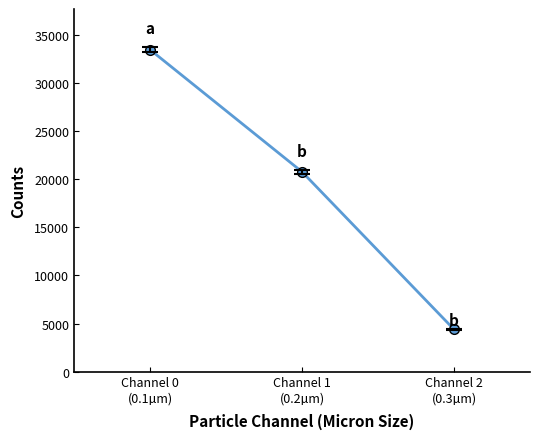

Rank the categories by value from highest to lowest.

Channel 0
(0.1µm), Channel 1
(0.2µm), Channel 2
(0.3µm)